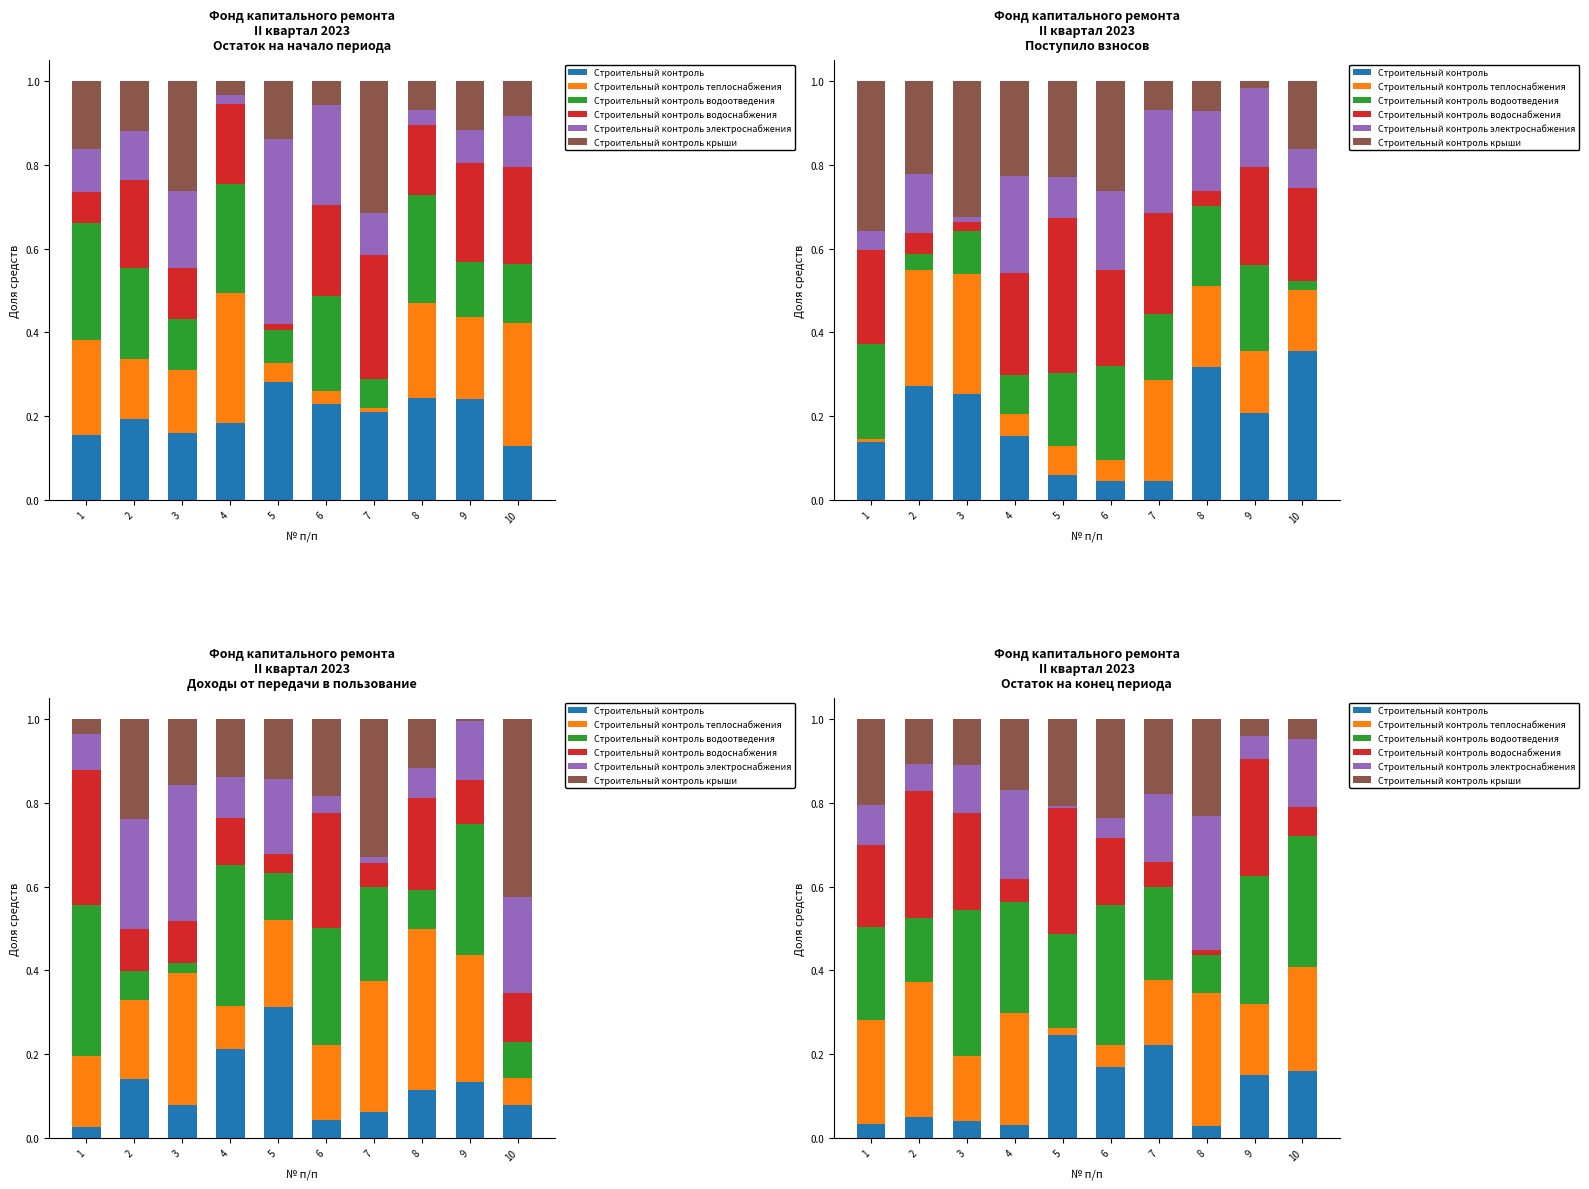

The value of Строительный контроль водоснабжения at 3 is 0.2. True or false?

True